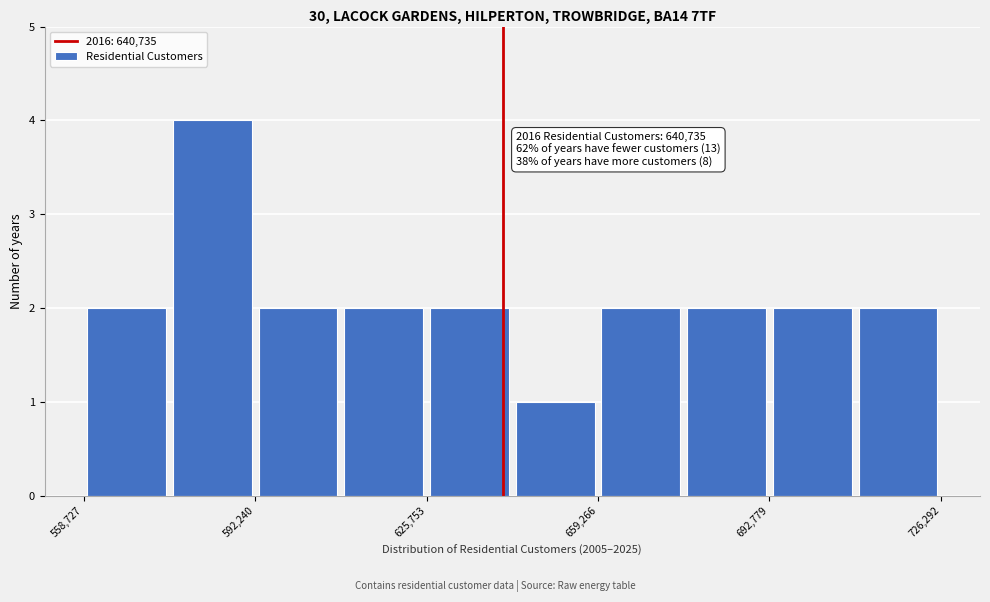

Read against the x-axis, roughly where is the centre of the tallest bar?

585000